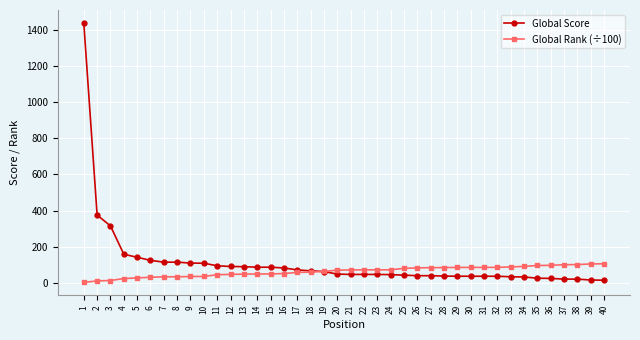

What is the spread (max minus min) of values at 5?

114.3